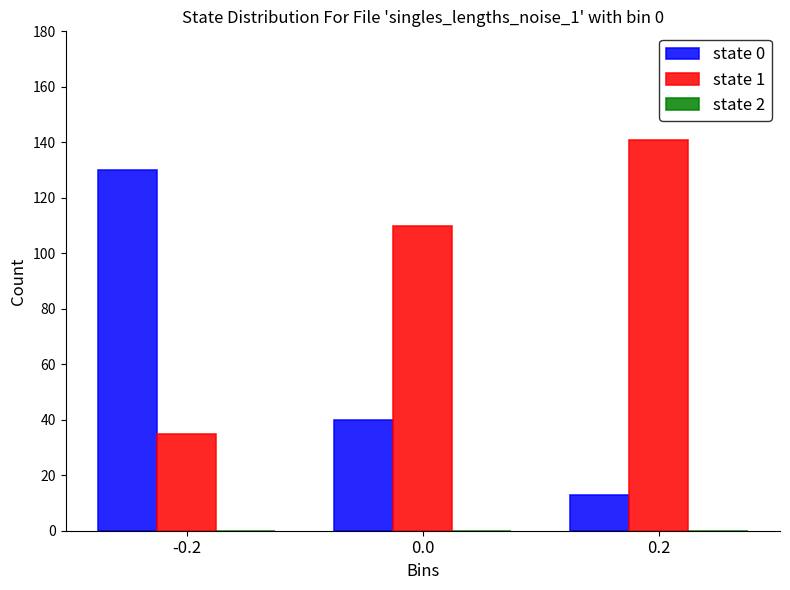

Are the bars horizontal?

No